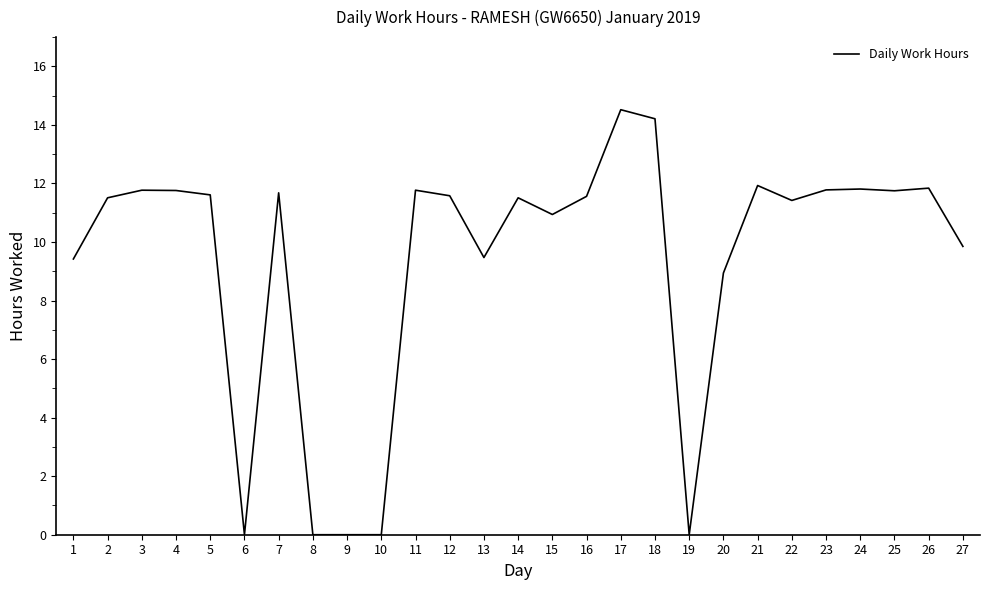

Which has a higher value, 5 or 13?

5